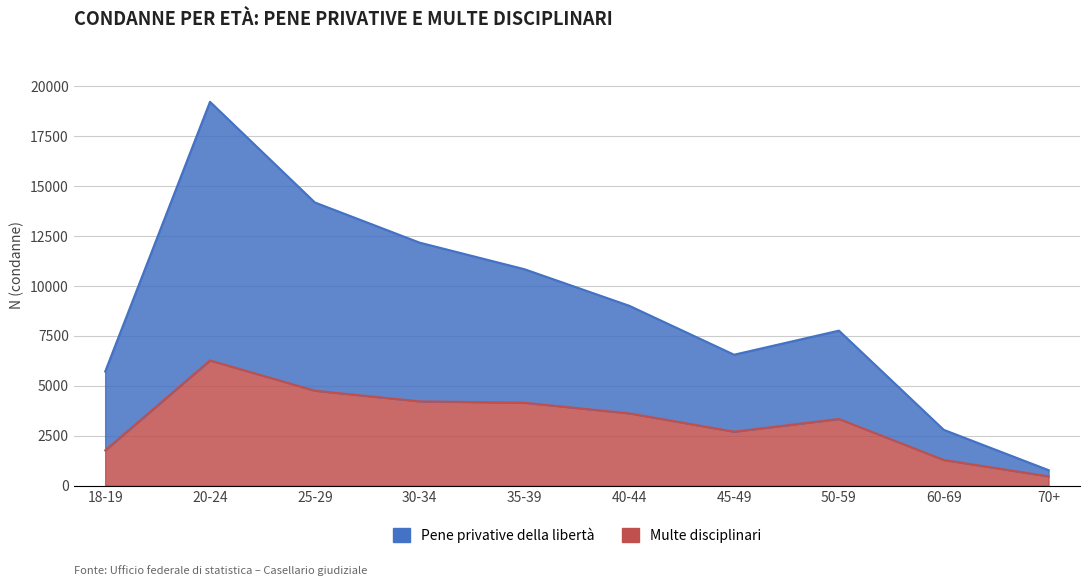

Is it true that Multe disciplinari equals 4216 at 30-34?

True